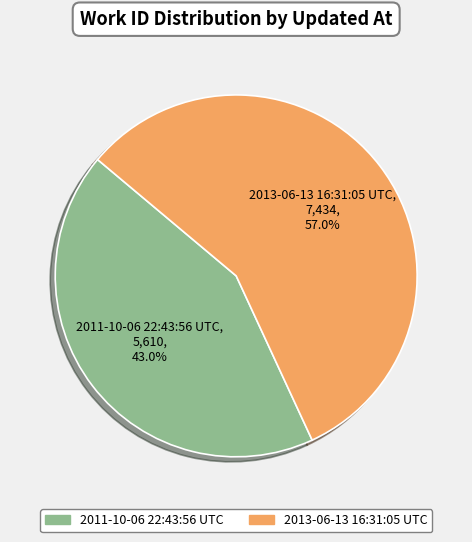

What percentage is the 2011-10-06 22:43:56 UTC slice, to the nearest percent?

43%